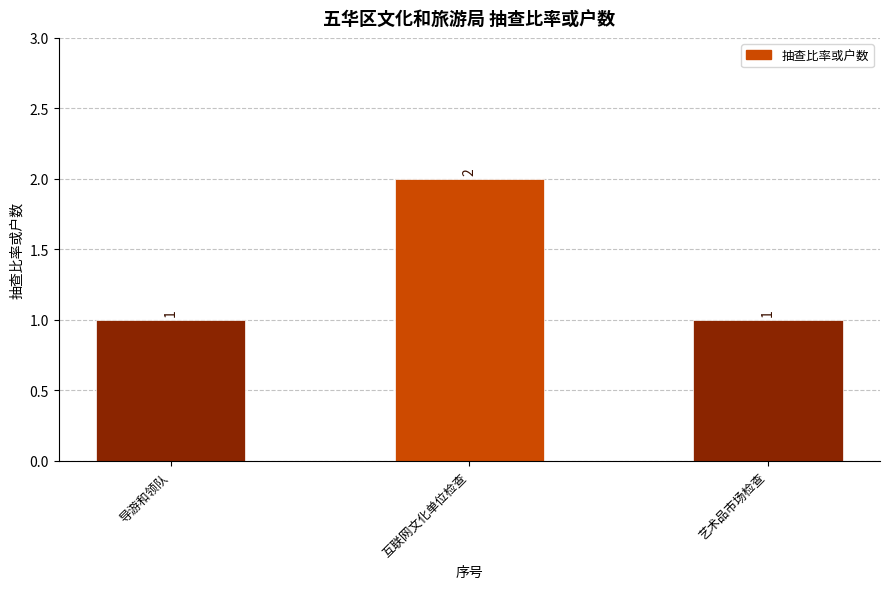

What is the sum of all values?

4